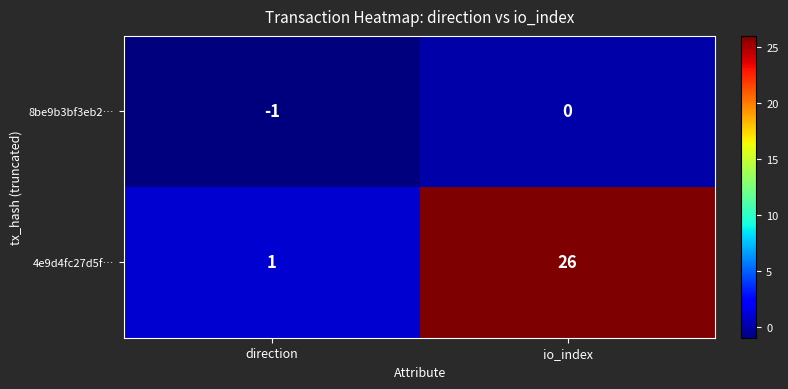

Reading left to right, transcribe all the data shown in this chart.

8be9b3bf3eb2…: -1	0
4e9d4fc27d5f…: 1	26